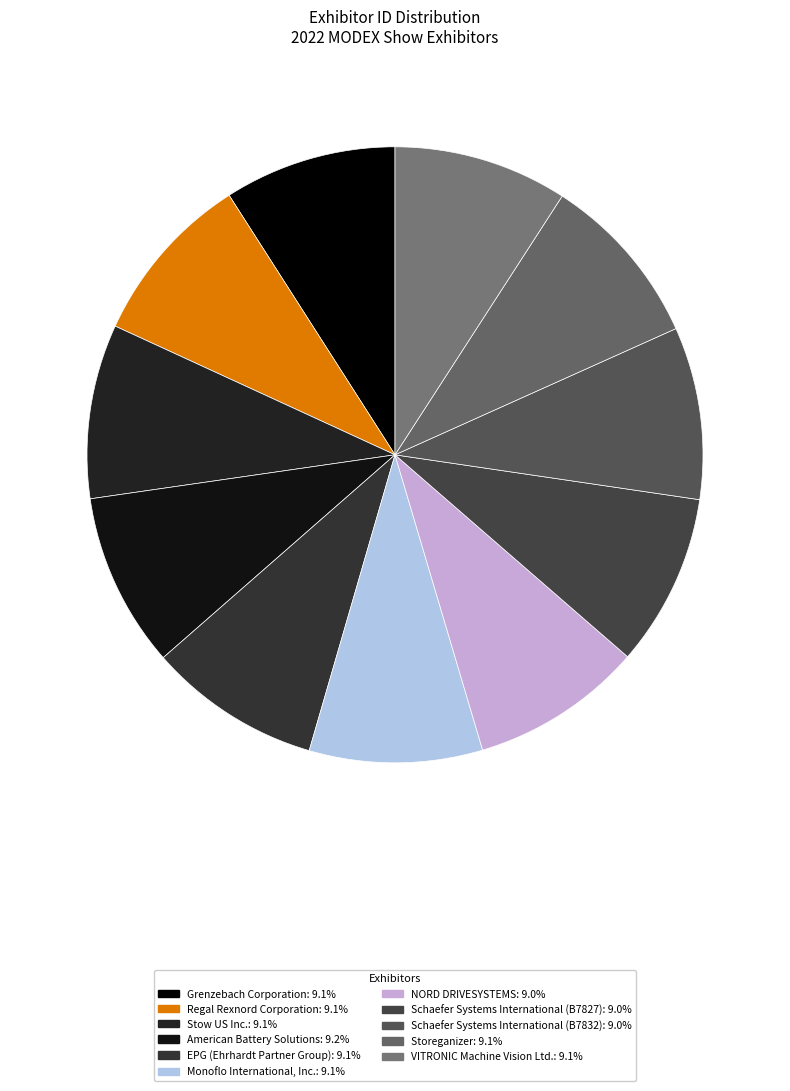

How many segments does this pie chart have?

11